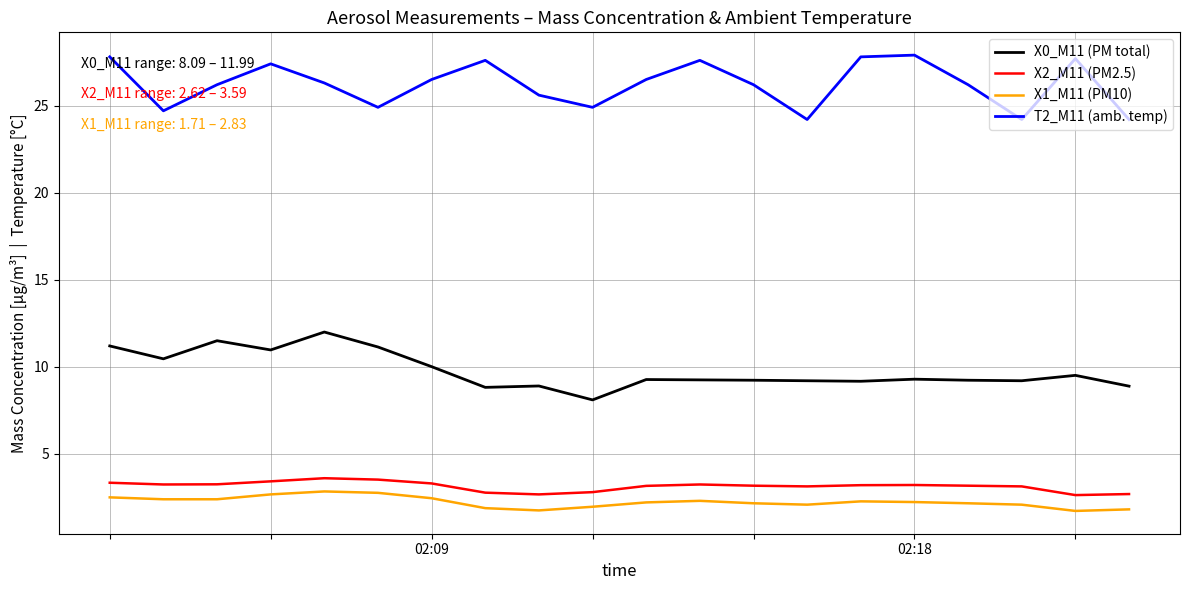

True or false: X0_M11 (PM total) and X1_M11 (PM10) cross at least once.

False